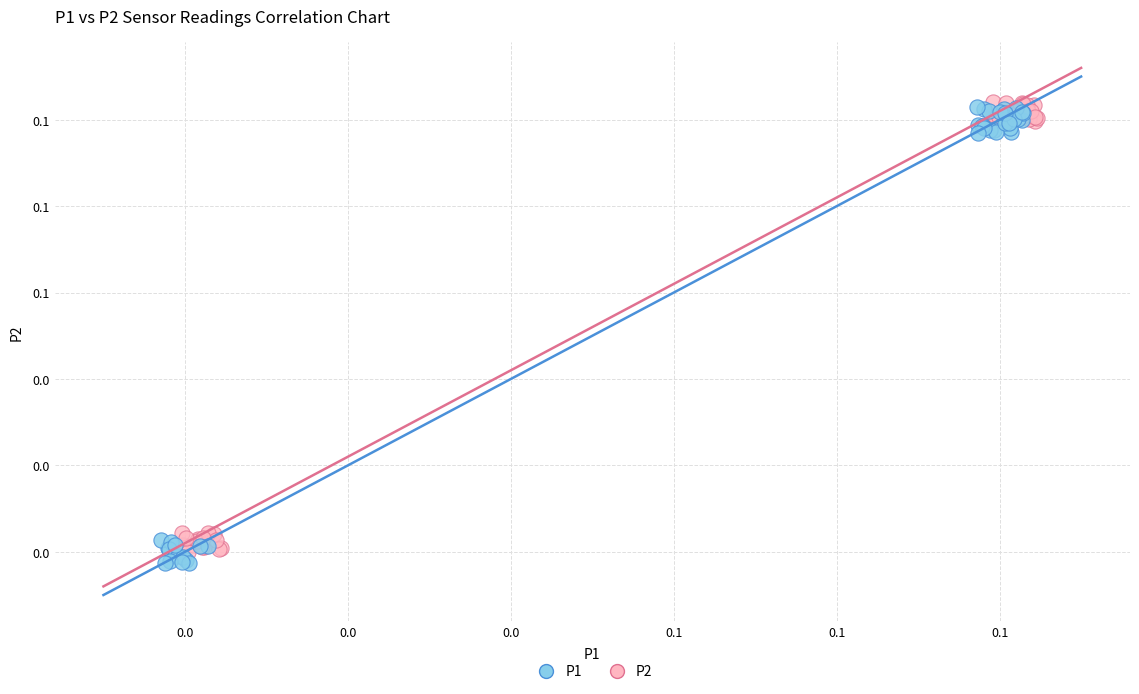

Which series reaches the maximum Y coordinate?

P2